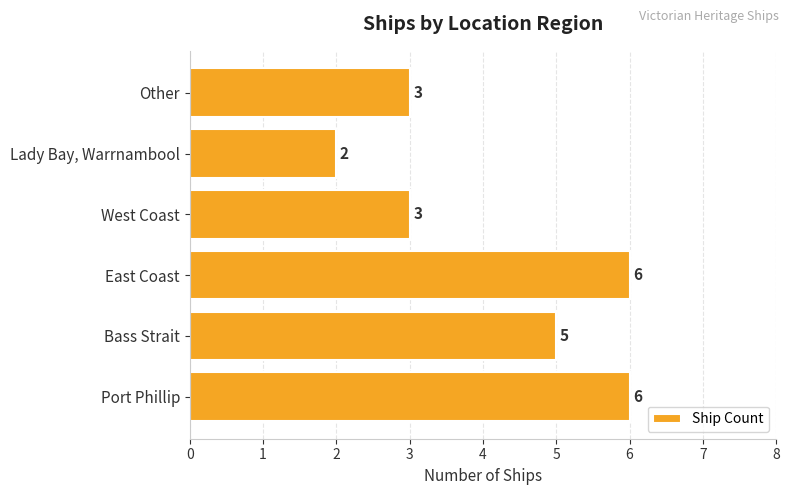

At which category does the chart reach its minimum across all series?

Lady Bay, Warrnambool